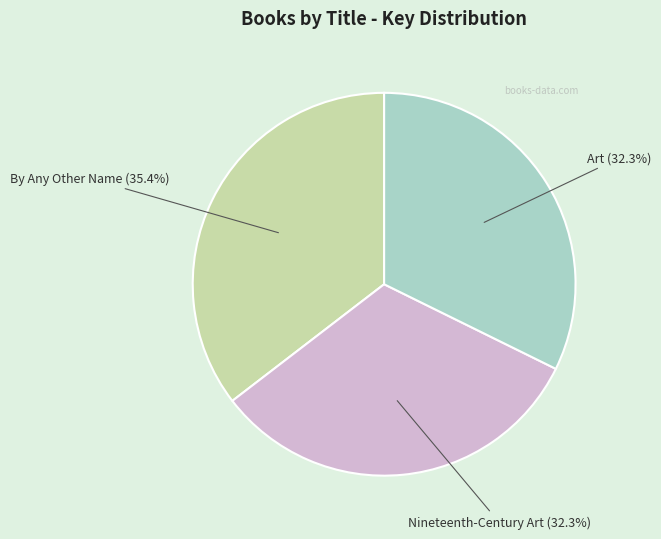

To the nearest percent, what percentage of the pie is Art?

32%